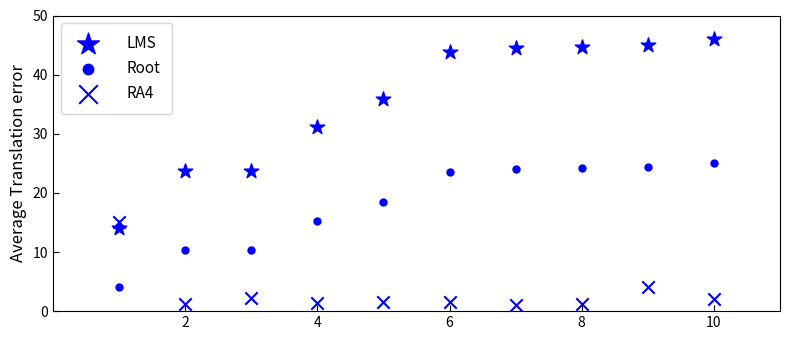

Count the number of points in this scatter plot.

30